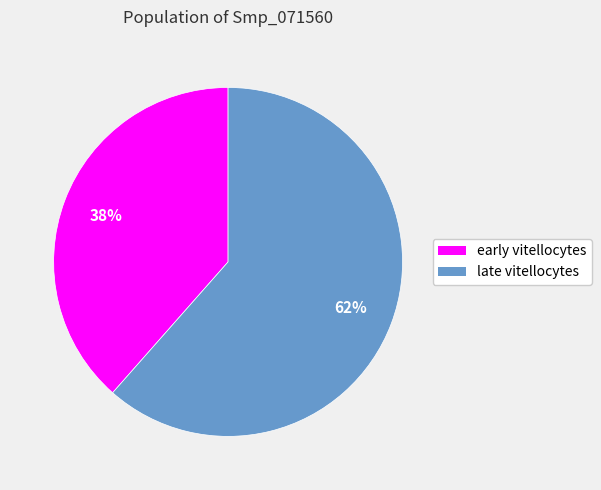

What is the largest slice in the pie chart?

late vitellocytes